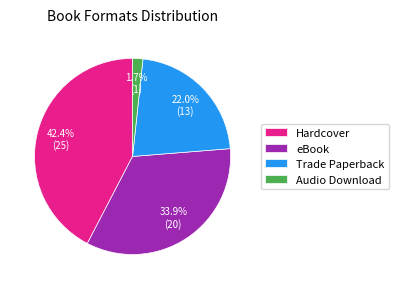

True or false: Trade Paperback accounts for 32% of the total.

False